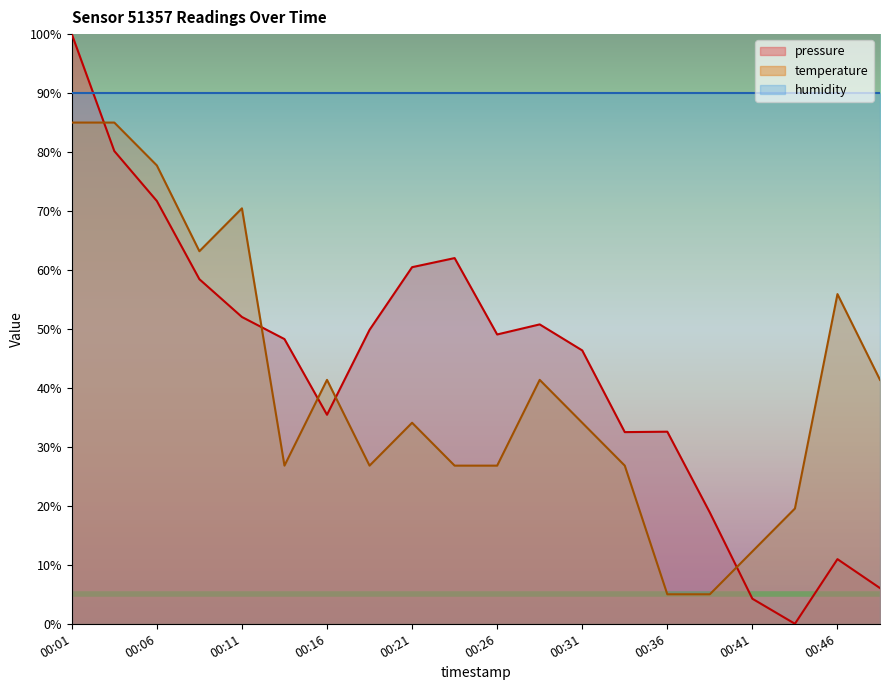

List the labels in order of pressure value, smallest first.

00:43, 00:41, 00:49, 00:46, 00:38, 00:33, 00:36, 00:16, 00:31, 00:13, 00:26, 00:18, 00:28, 00:11, 00:08, 00:21, 00:23, 00:06, 00:03, 00:01